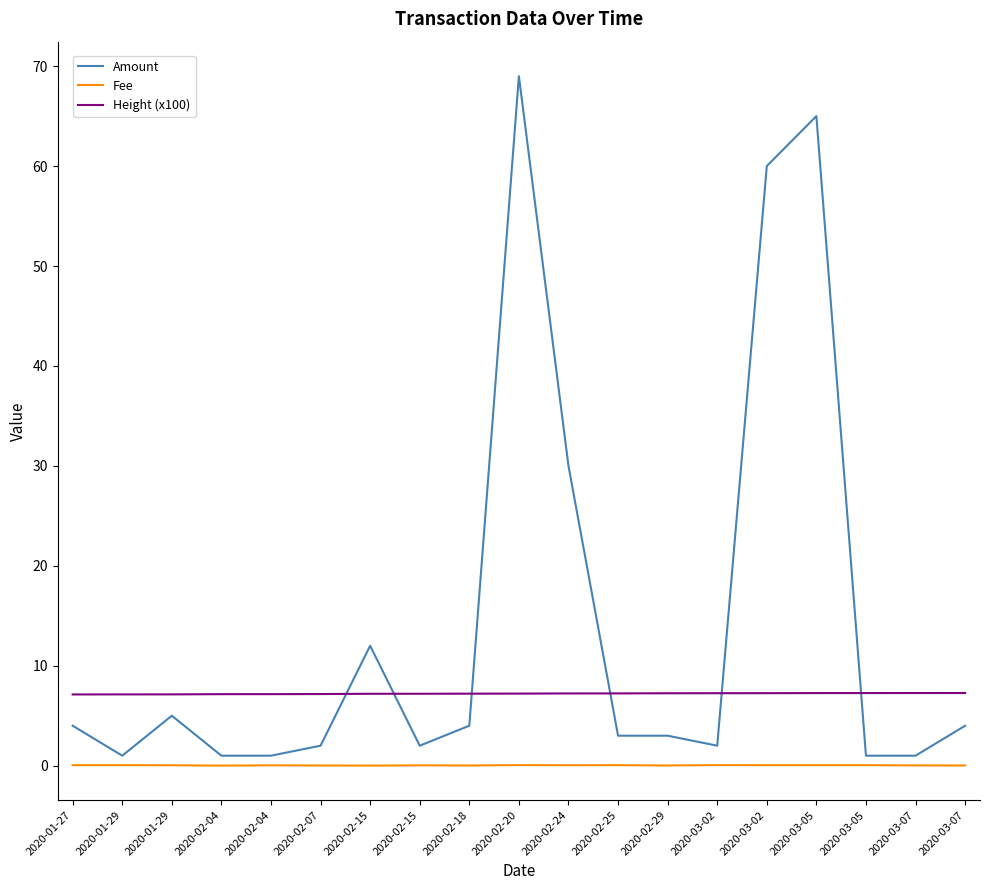

Reading left to right, list all the values displayed in this chart.

Amount: 2020-01-27=4.0	2020-01-29=1.0	2020-01-29=5.0	2020-02-04=1.0	2020-02-04=1.0	2020-02-07=2.0	2020-02-15=12.0	2020-02-15=2.0	2020-02-18=4.0	2020-02-20=69.0	2020-02-24=30.0	2020-02-25=3.0	2020-02-29=3.0	2020-03-02=2.0	2020-03-02=60.0	2020-03-05=65.0	2020-03-05=1.0	2020-03-07=1.0	2020-03-07=4.0
Fee: 2020-01-27=0.1	2020-01-29=0.1	2020-01-29=0.0	2020-02-04=0.0	2020-02-04=0.0	2020-02-07=0.0	2020-02-15=0.0	2020-02-15=0.0	2020-02-18=0.0	2020-02-20=0.1	2020-02-24=0.0	2020-02-25=0.1	2020-02-29=0.0	2020-03-02=0.1	2020-03-02=0.1	2020-03-05=0.1	2020-03-05=0.1	2020-03-07=0.0	2020-03-07=0.0
Height (x100): 2020-01-27=7.1	2020-01-29=7.1	2020-01-29=7.1	2020-02-04=7.2	2020-02-04=7.2	2020-02-07=7.2	2020-02-15=7.2	2020-02-15=7.2	2020-02-18=7.2	2020-02-20=7.2	2020-02-24=7.2	2020-02-25=7.2	2020-02-29=7.2	2020-03-02=7.3	2020-03-02=7.3	2020-03-05=7.3	2020-03-05=7.3	2020-03-07=7.3	2020-03-07=7.3